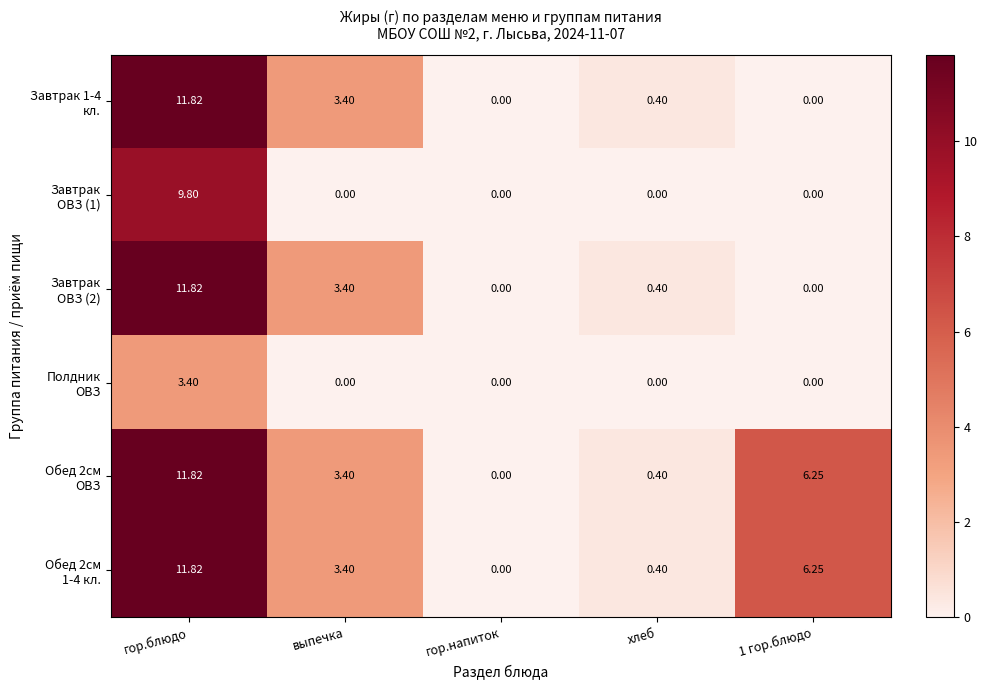

Which label corresponds to the largest value in the chart?

гор.блюдо